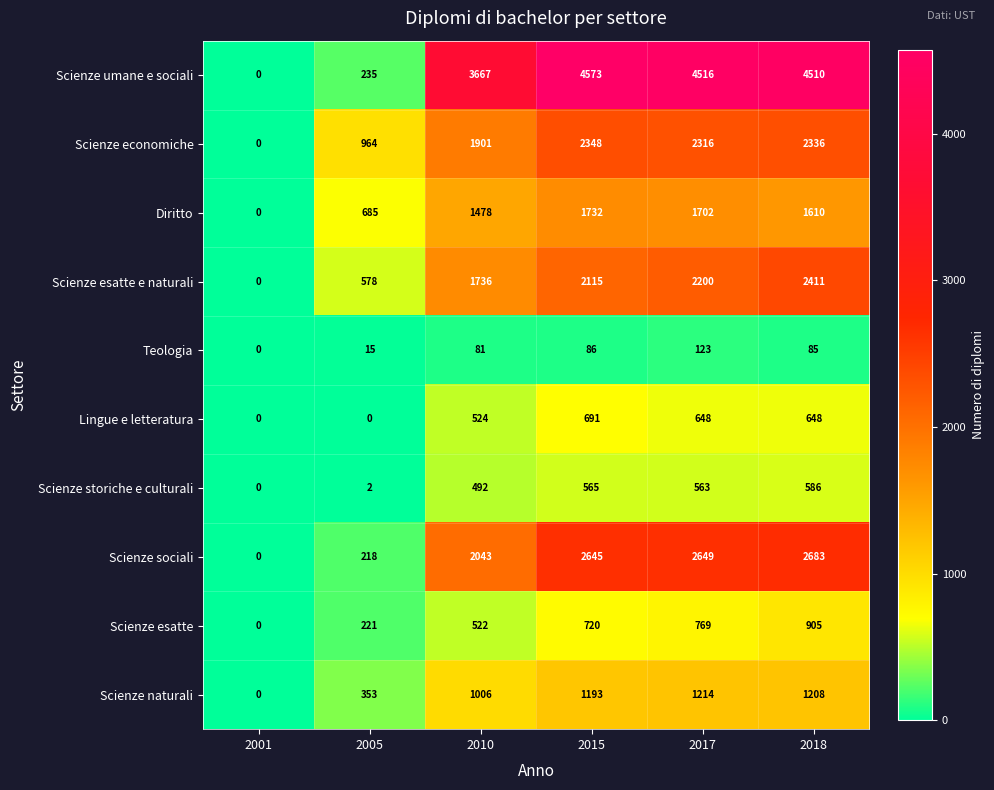

The value of Lingue e letteratura at 2001 is -476. True or false?

False